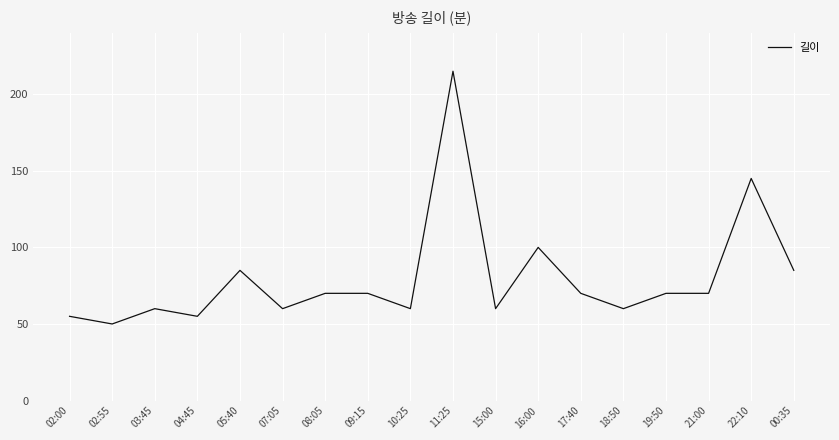

Reading left to right, extract all data points from this chart.

02:00=55	02:55=50	03:45=60	04:45=55	05:40=85	07:05=60	08:05=70	09:15=70	10:25=60	11:25=215	15:00=60	16:00=100	17:40=70	18:50=60	19:50=70	21:00=70	22:10=145	00:35=85